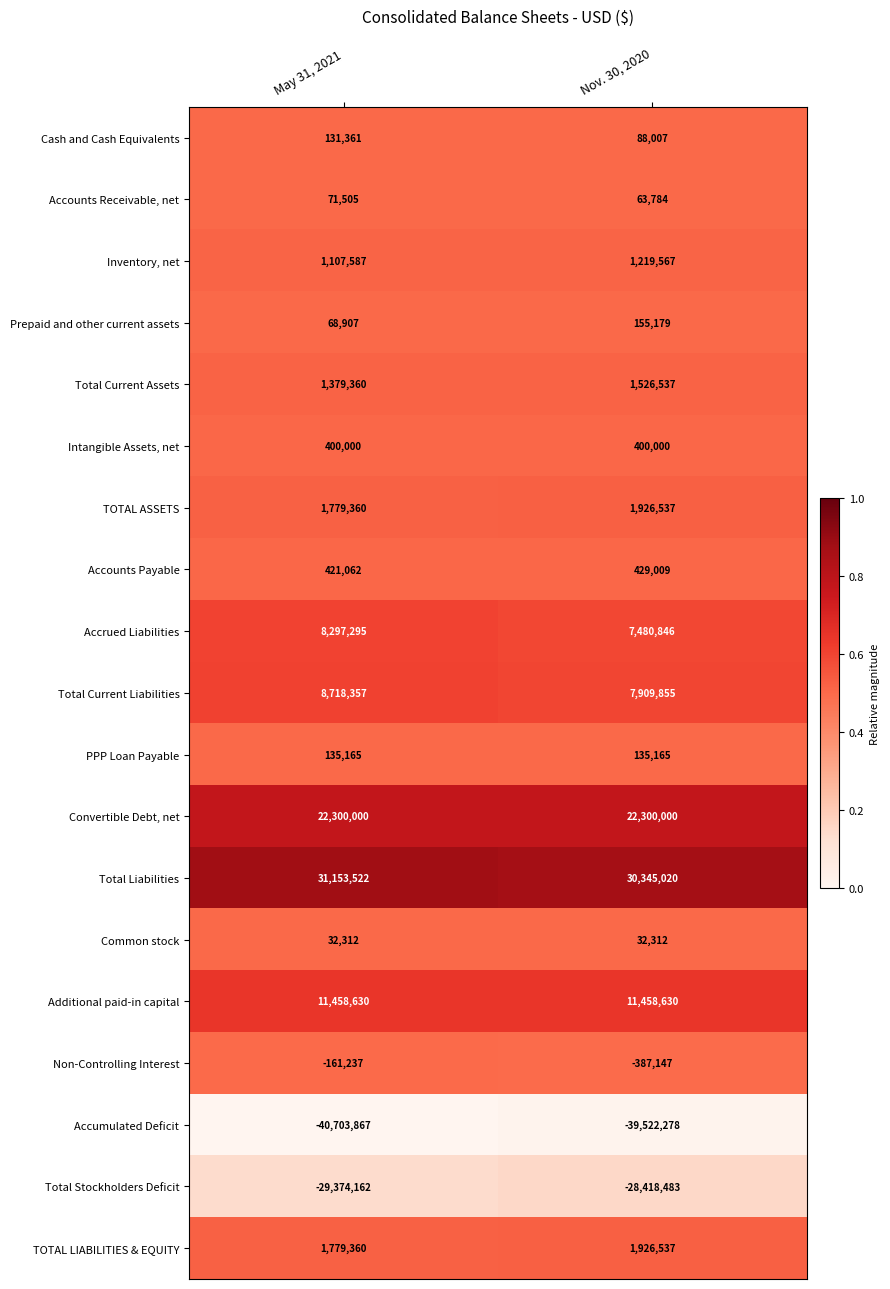

Which series changed the most between May 31, 2021 and Nov. 30, 2020?

Accumulated Deficit